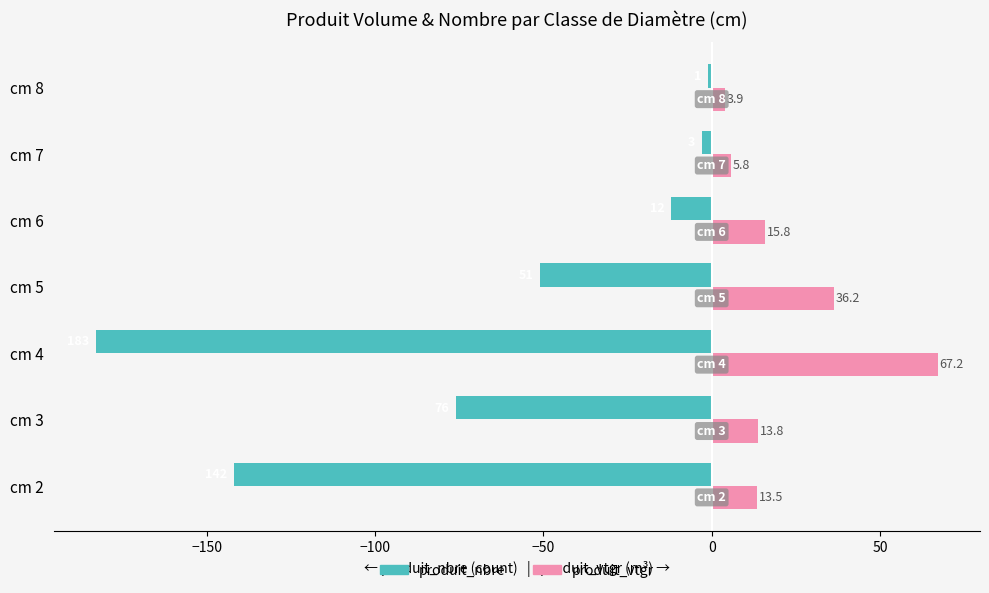

Is it true that produit_vtgr equals 13.8 at cm 3?

True